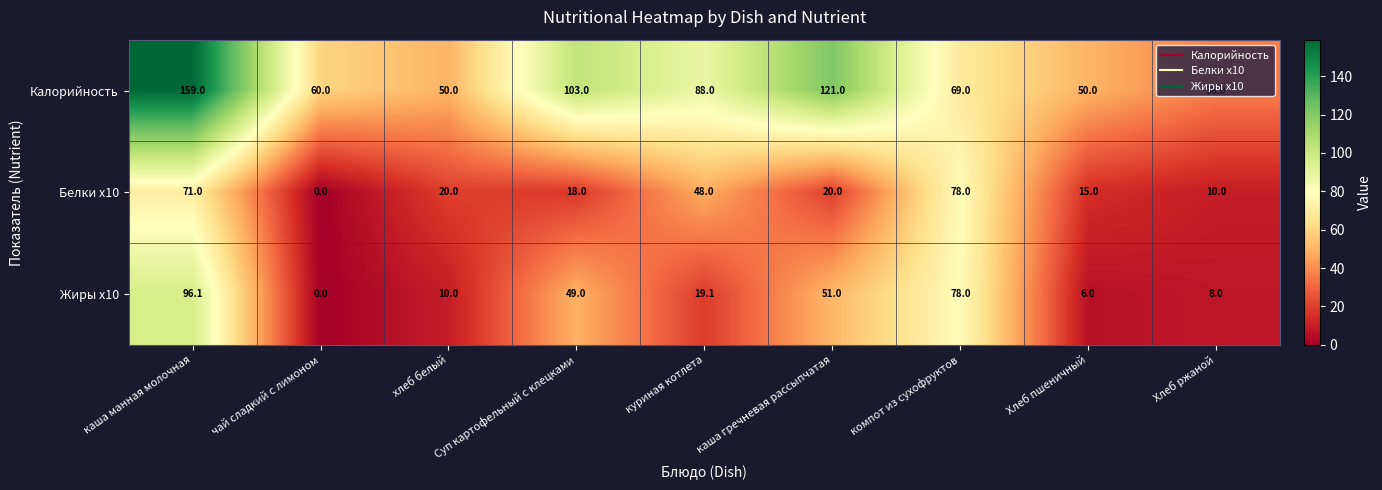

Is it true that Жиры x10 equals 19.9 at каша манная молочная?

False